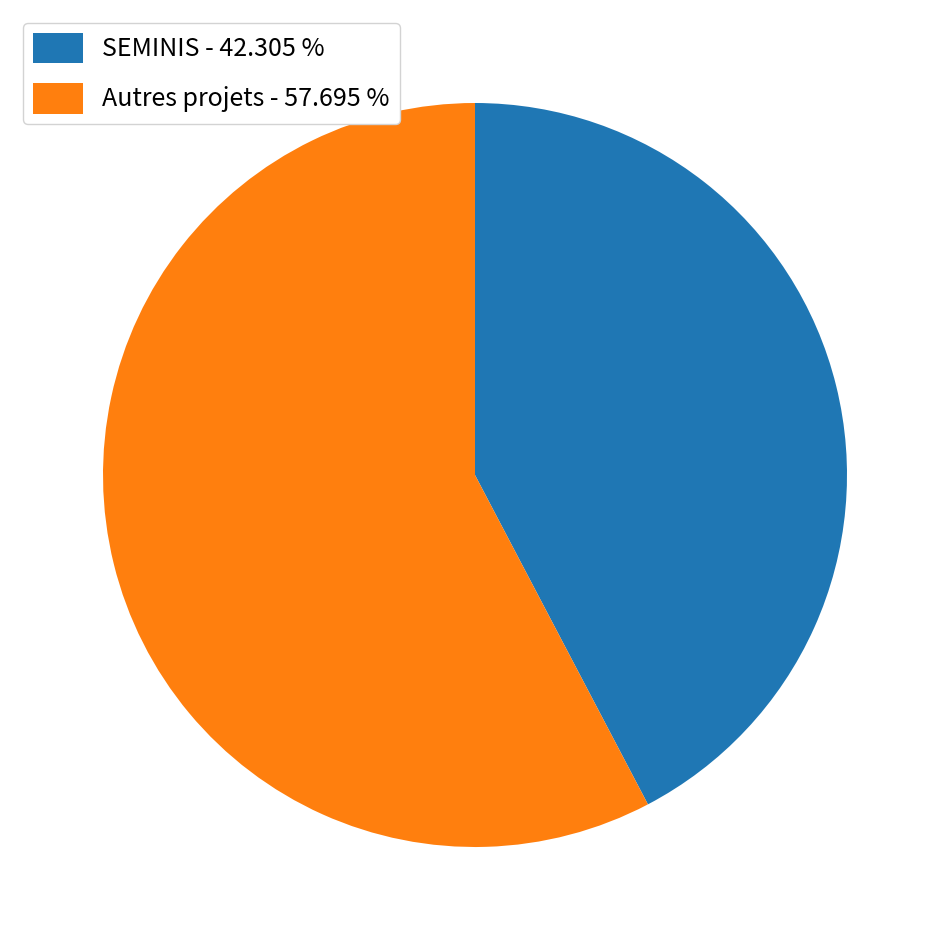

Count the number of slices in the pie.

2